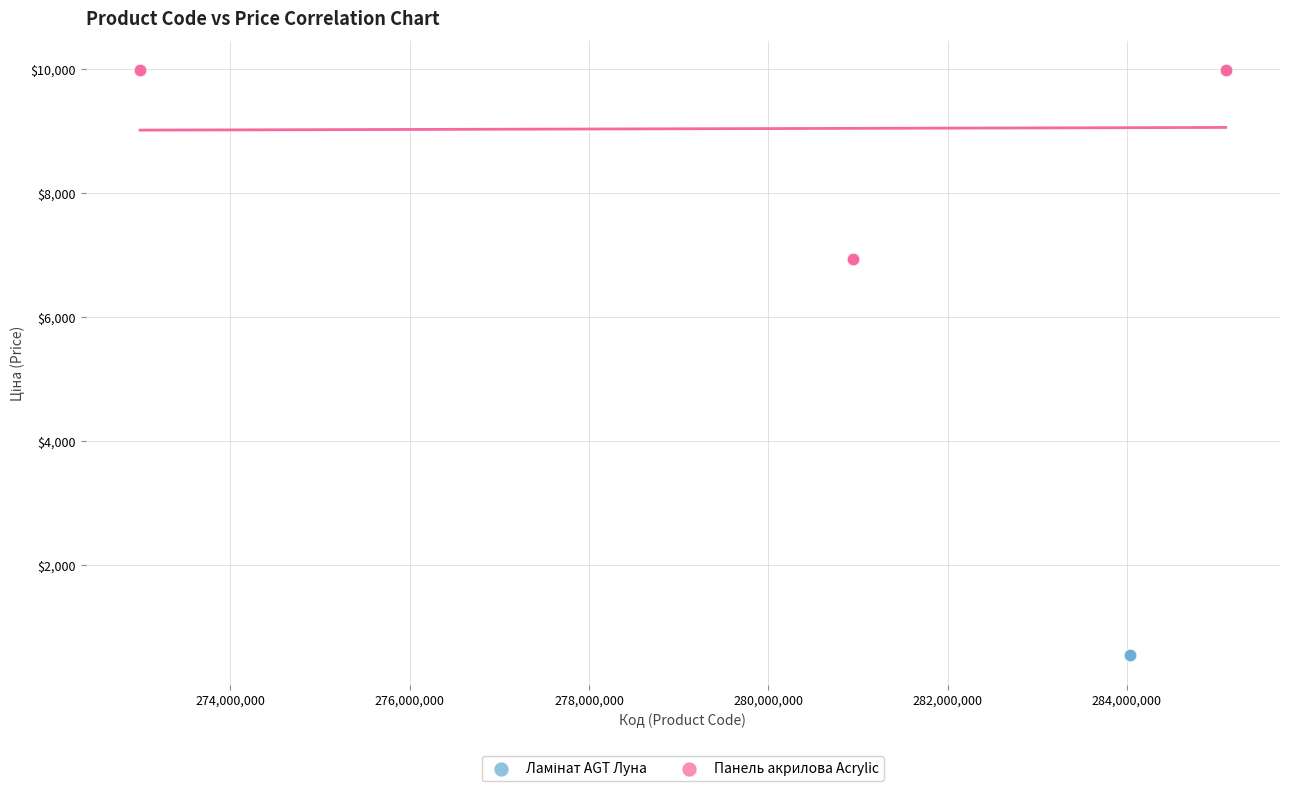

Which series reaches the maximum Y coordinate?

Панель акрилова Acrylic